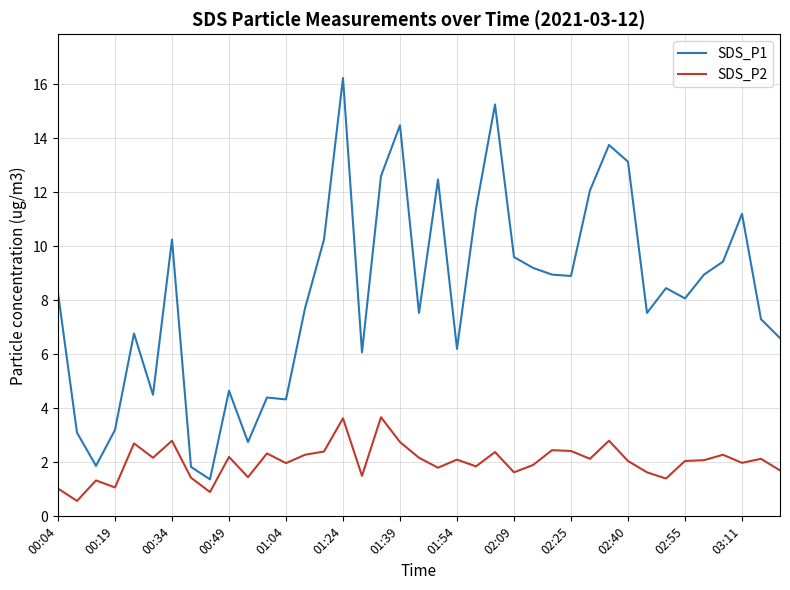

Which series has the largest range (max minus min)?

SDS_P1